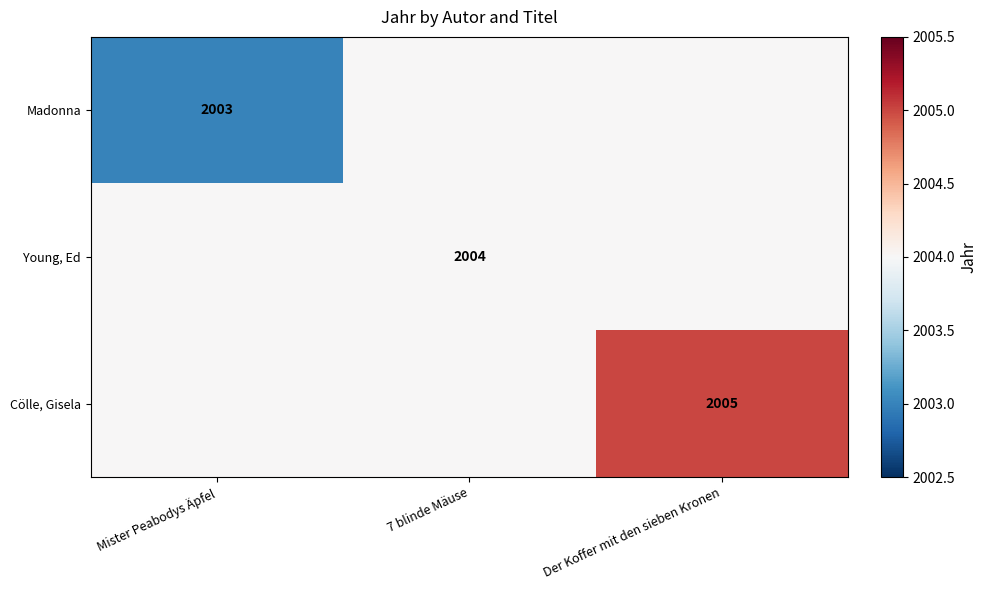

True or false: Young, Ed has a value of 3053 at 7 blinde Mäuse.

False